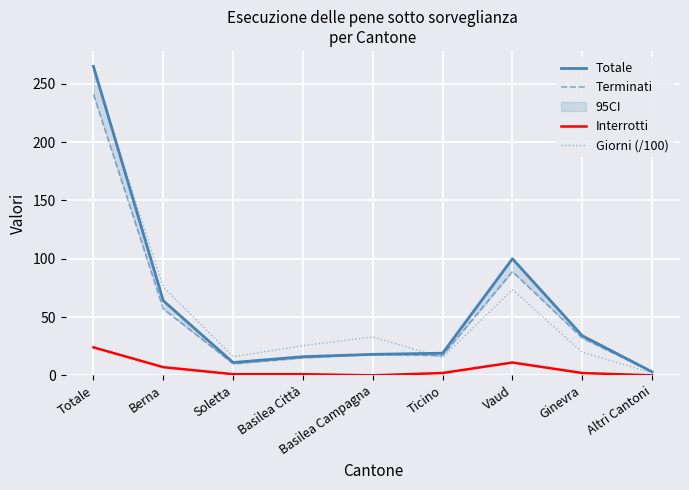

Reading right to left, list all the values displayed in this chart.

Totale: Altri Cantoni=3.0	Ginevra=34.0	Vaud=100.0	Ticino=19.0	Basilea Campagna=18.0	Basilea Città=16.0	Soletta=11.0	Berna=64.0	Totale=265.0
Terminati: Altri Cantoni=3.0	Ginevra=32.0	Vaud=89.0	Ticino=17.0	Basilea Campagna=18.0	Basilea Città=15.0	Soletta=10.0	Berna=57.0	Totale=241.0
Interrotti: Altri Cantoni=0.0	Ginevra=2.0	Vaud=11.0	Ticino=2.0	Basilea Campagna=0.0	Basilea Città=1.0	Soletta=1.0	Berna=7.0	Totale=24.0
Giorni (/100): Altri Cantoni=2.1	Ginevra=19.8	Vaud=73.5	Ticino=15.2	Basilea Campagna=32.9	Basilea Città=25.4	Soletta=16.0	Berna=75.8	Totale=260.9